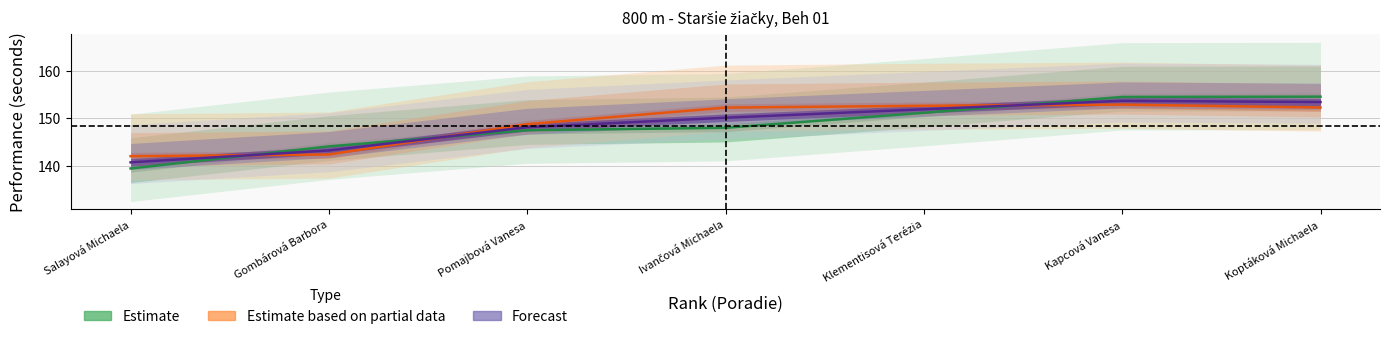

How many values in the Estimate based on partial data series are below 152?

3